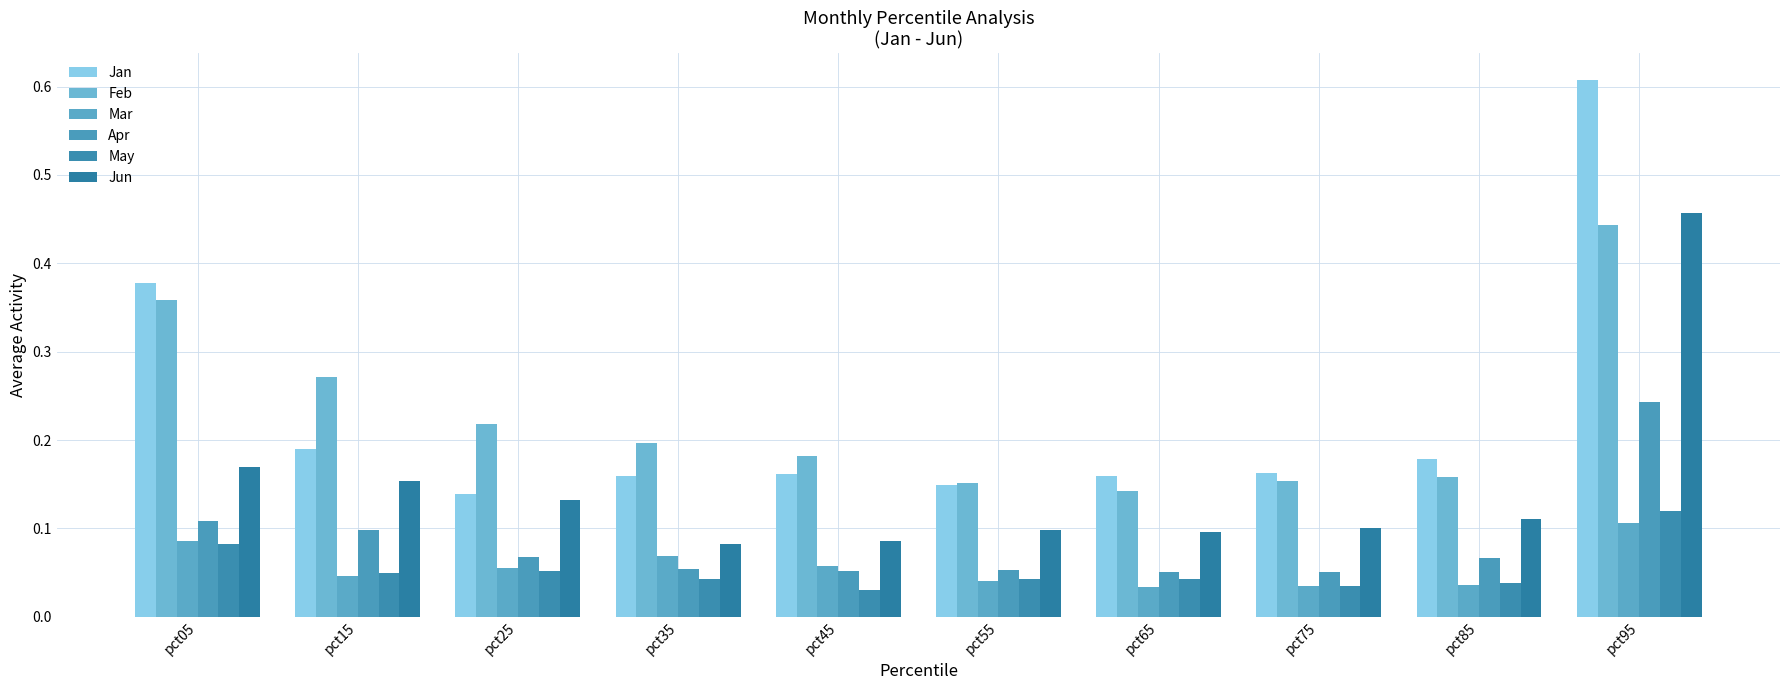

How many bars are there in total?

60